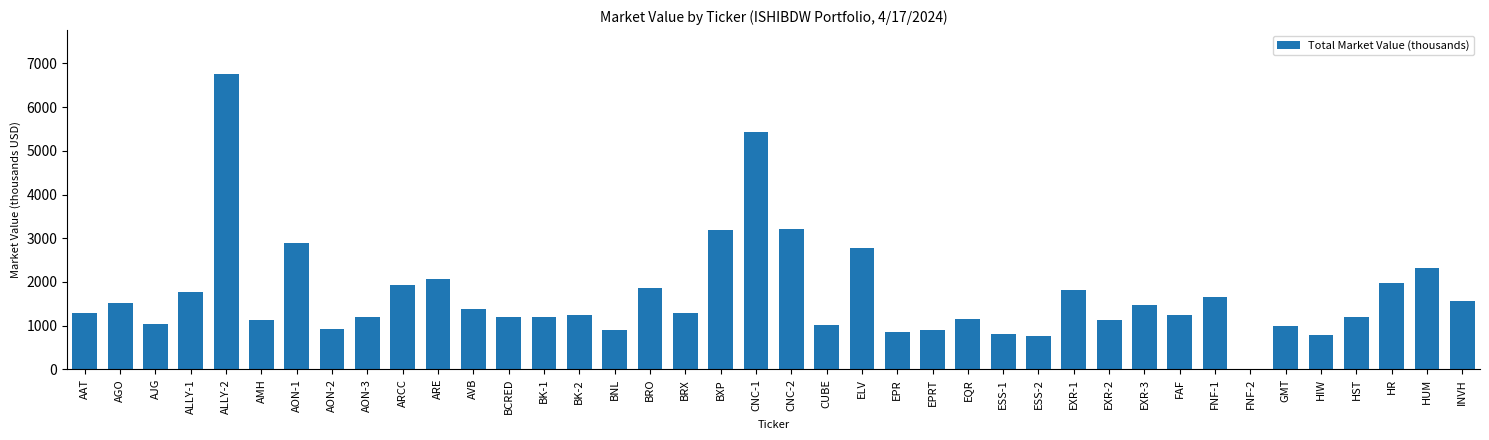

The value at ALLY-1 is 3011. True or false?

False